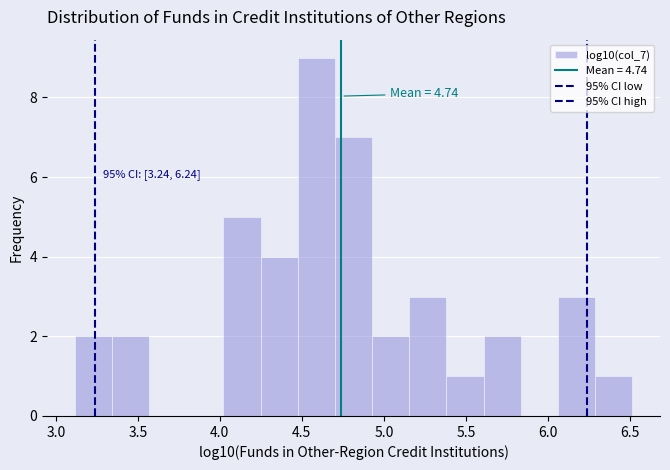

Over which range of the x-axis is the bar tallest?

4.50 to 4.70